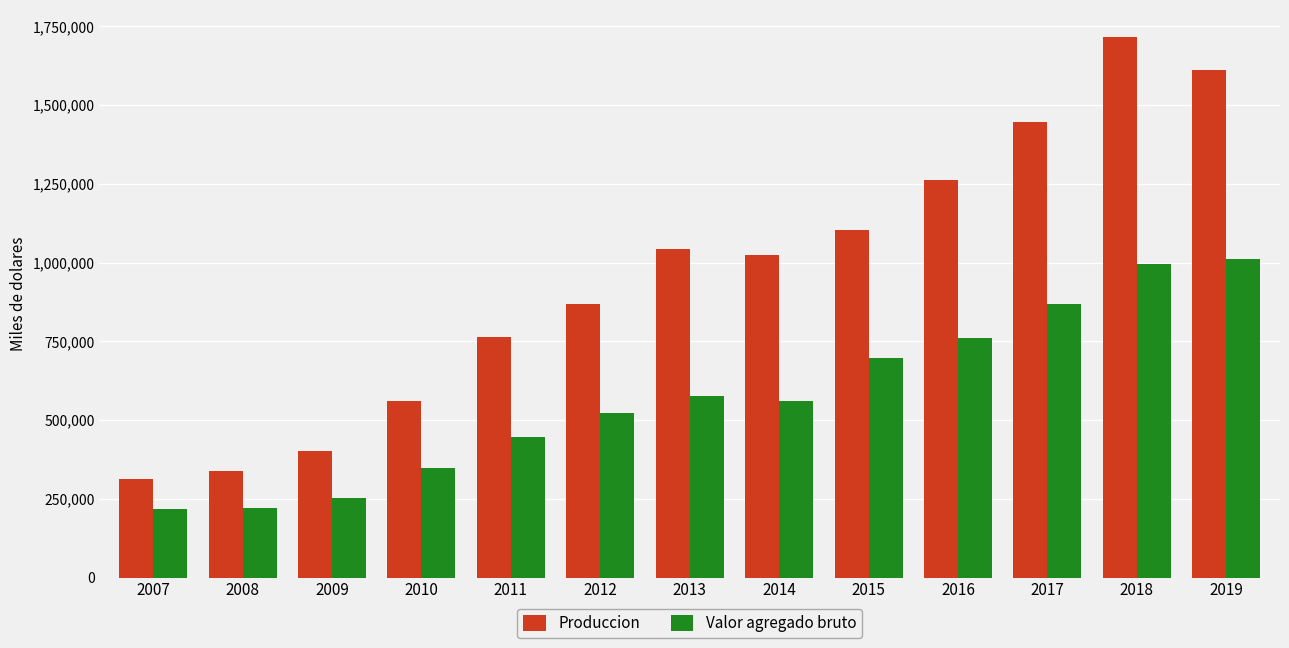

What is the difference between the Produccion values at 2016 and 2019?

348762